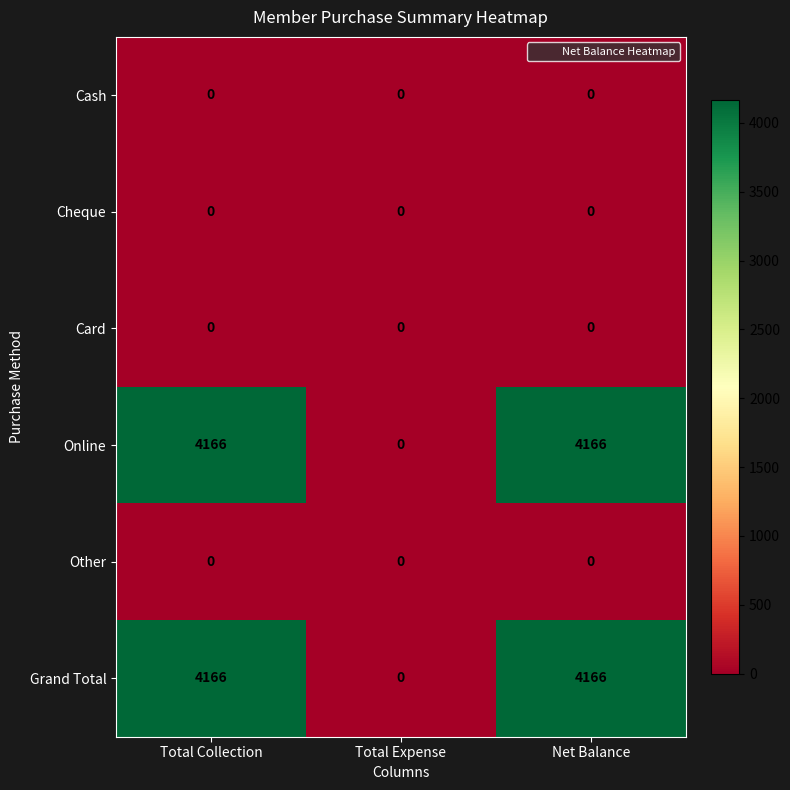

What is the difference between the highest and lowest values at Net Balance?

4166